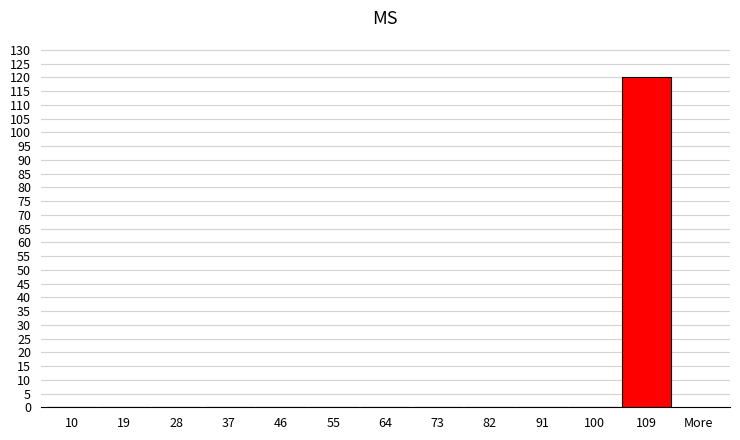

Reading left to right, list all the values displayed in this chart.

10=0	19=0	28=0	37=0	46=0	55=0	64=0	73=0	82=0	91=0	100=0	109=120